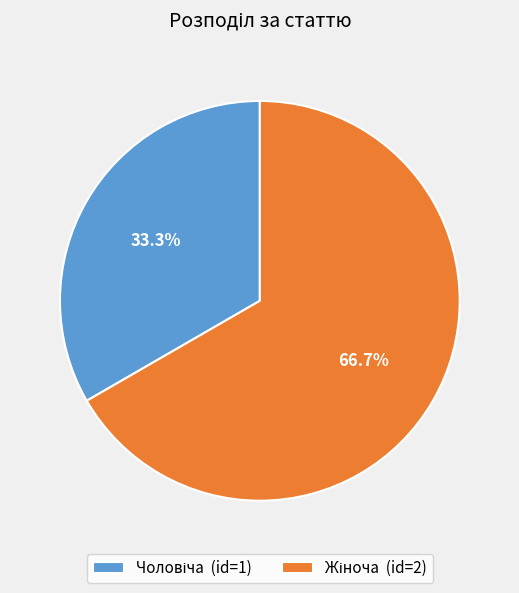

To the nearest percent, what is the difference between the largest and smallest slice percentages?

33%